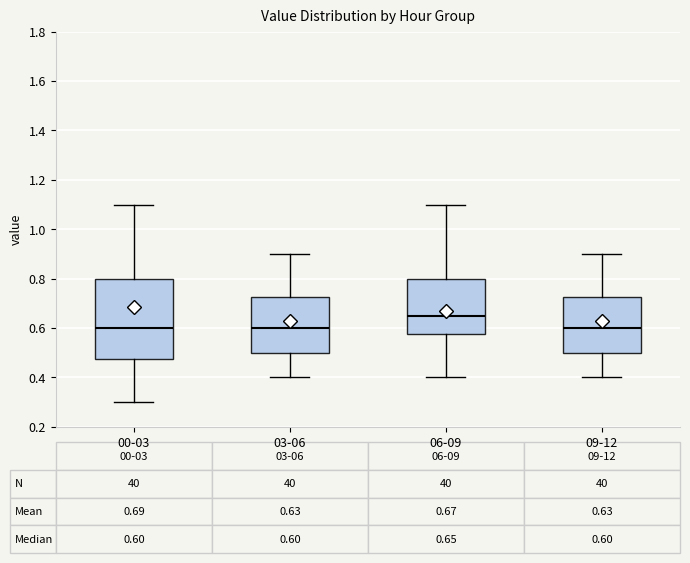

Which box is the tallest, from its lower edge to its upper edge?

00-03